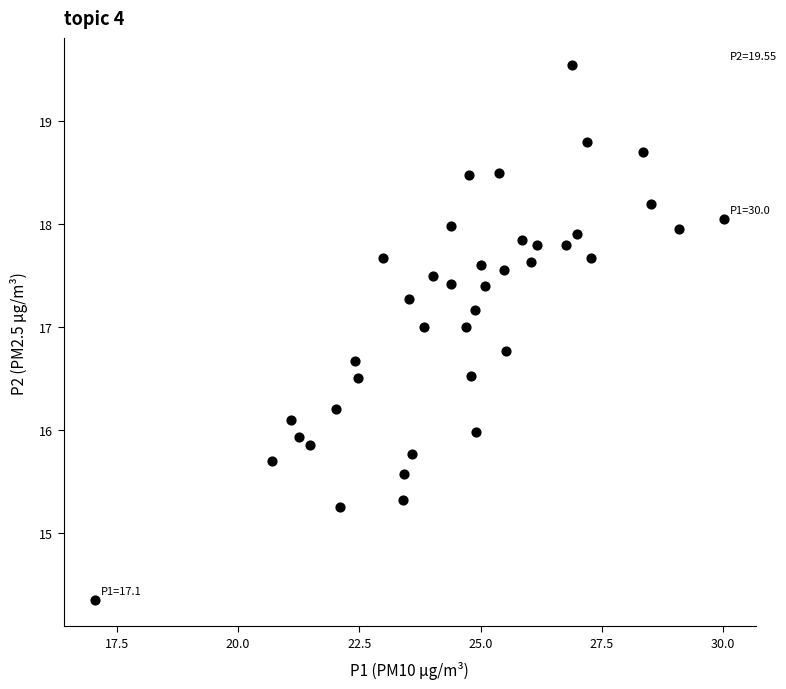

What is the range of X values (max minus min)?

13.0